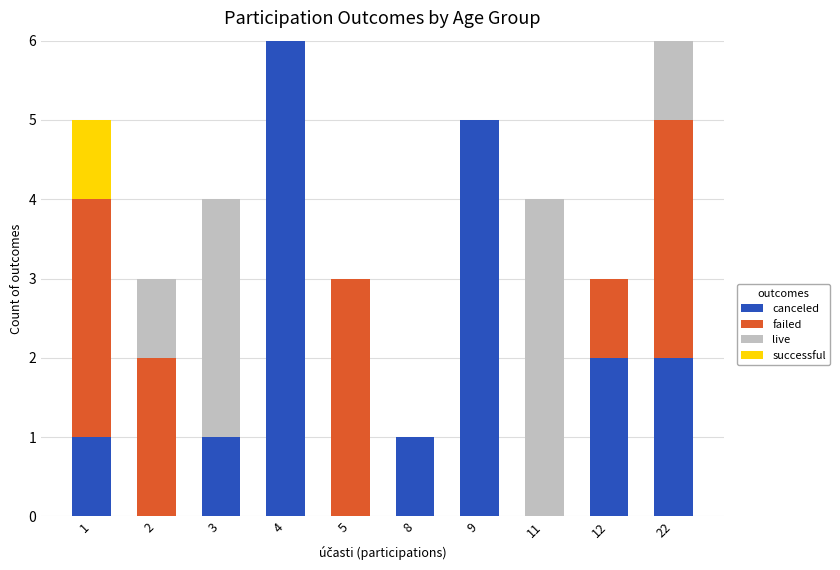

How many distinct data groups are displayed?

4